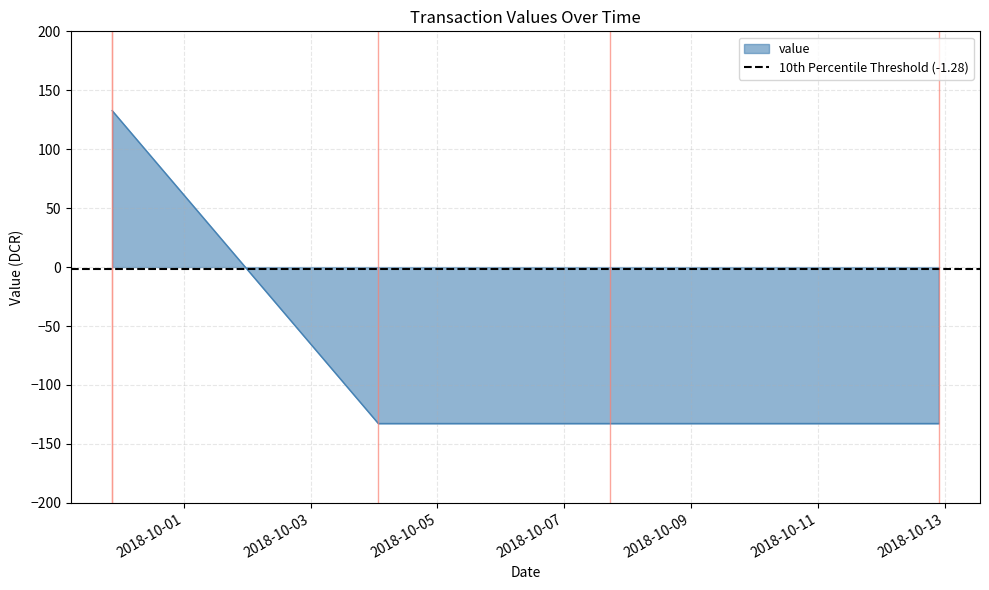

True or false: direction and value cross at least once.

False